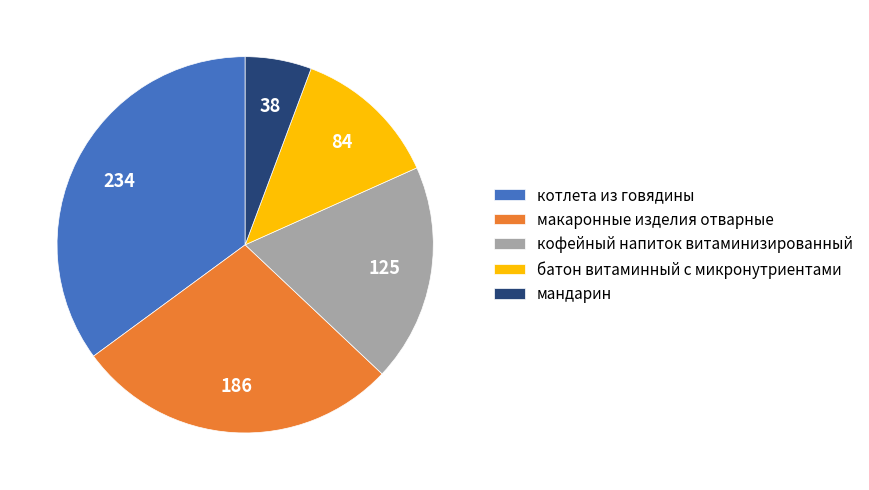

Is it true that мандарин is 21% of the pie?

False